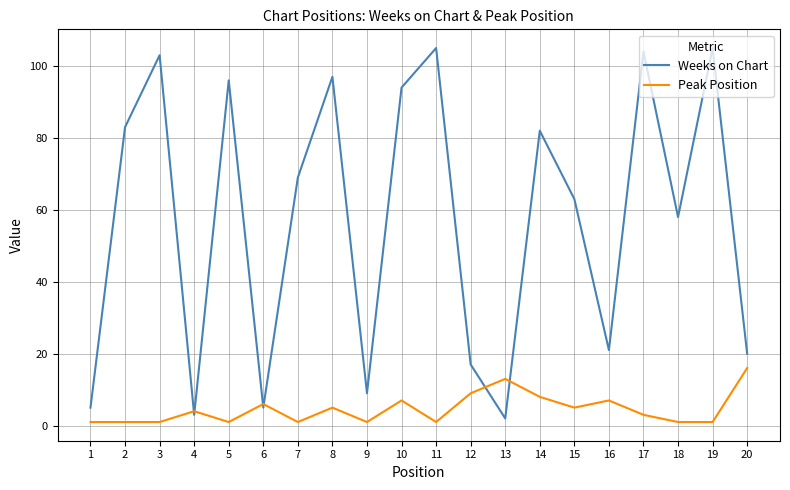

Is it true that Peak Position equals 1 at 18?

True